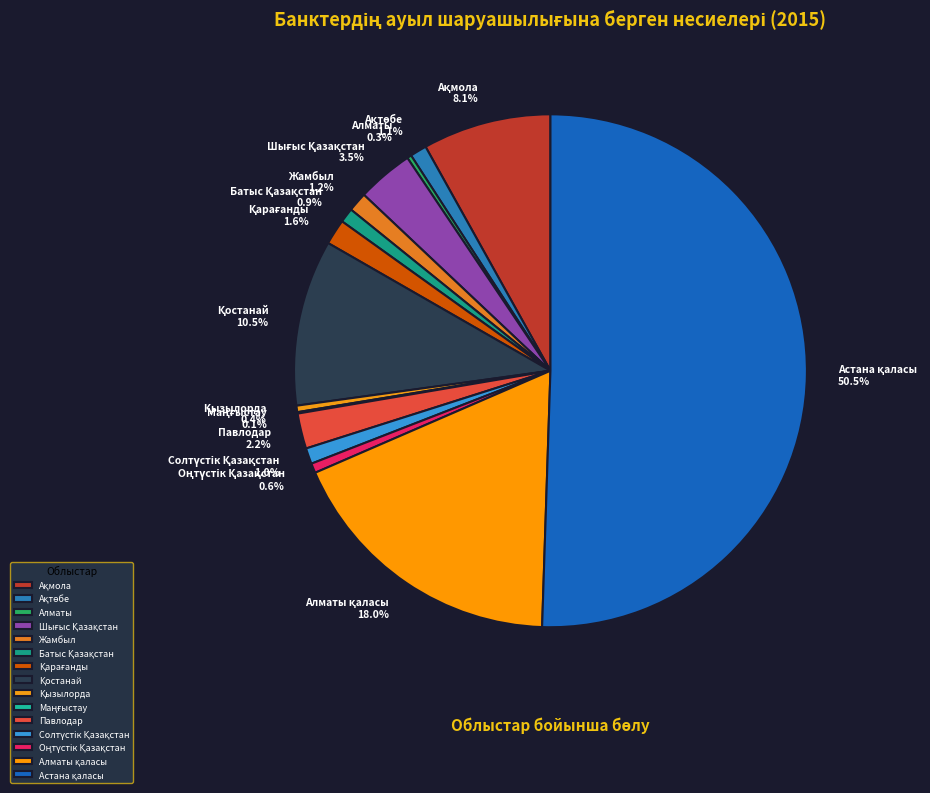

What percentage is the Ақмола slice, to the nearest percent?

8%